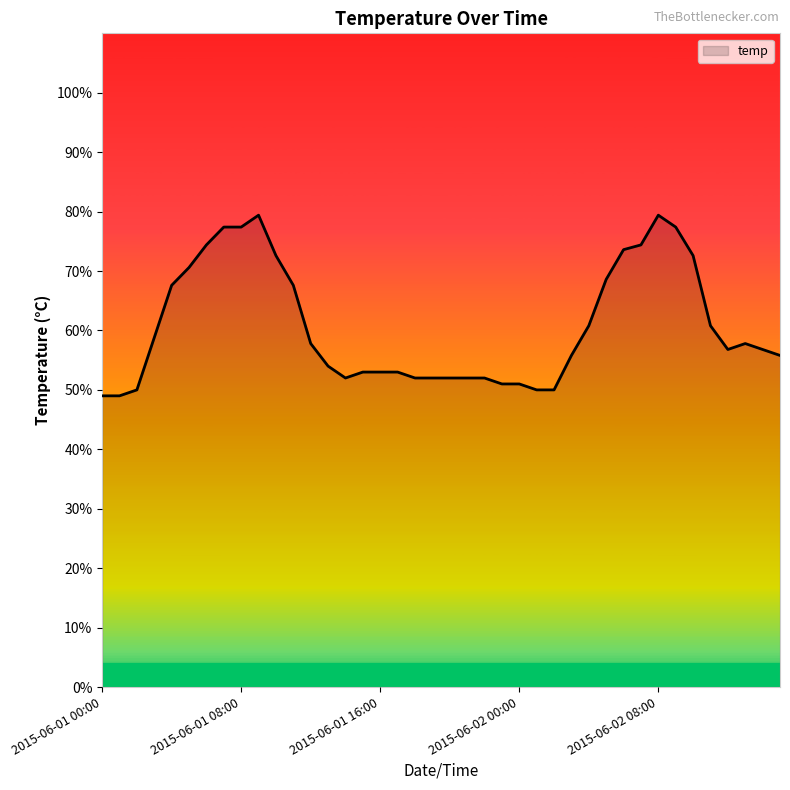

Is this an area chart (filled region under the line)?

Yes